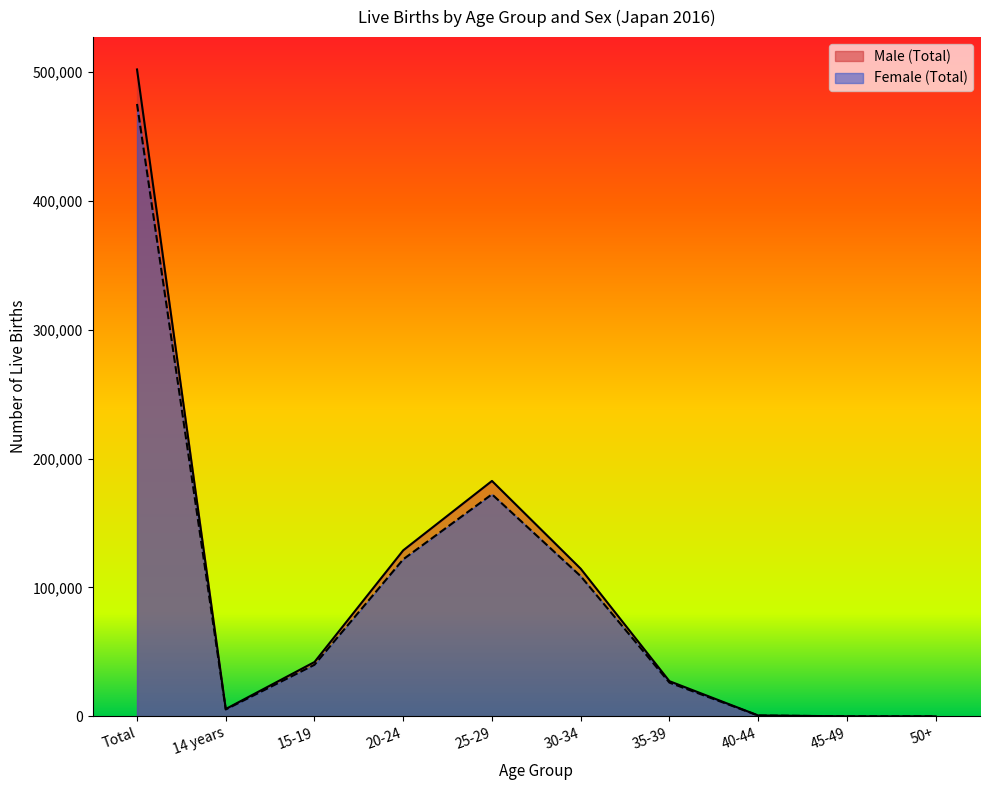

What position from the left is 35-39?

7